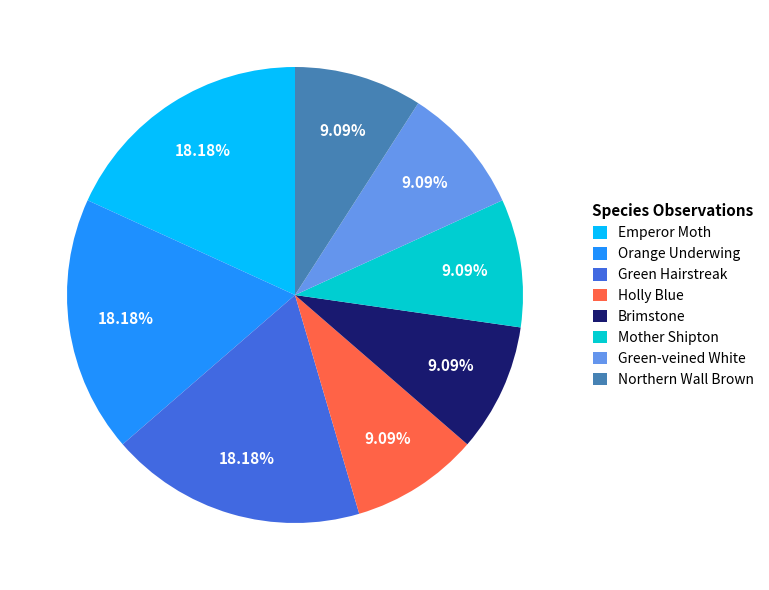

The Green Hairstreak slice represents 30% of the pie. True or false?

False